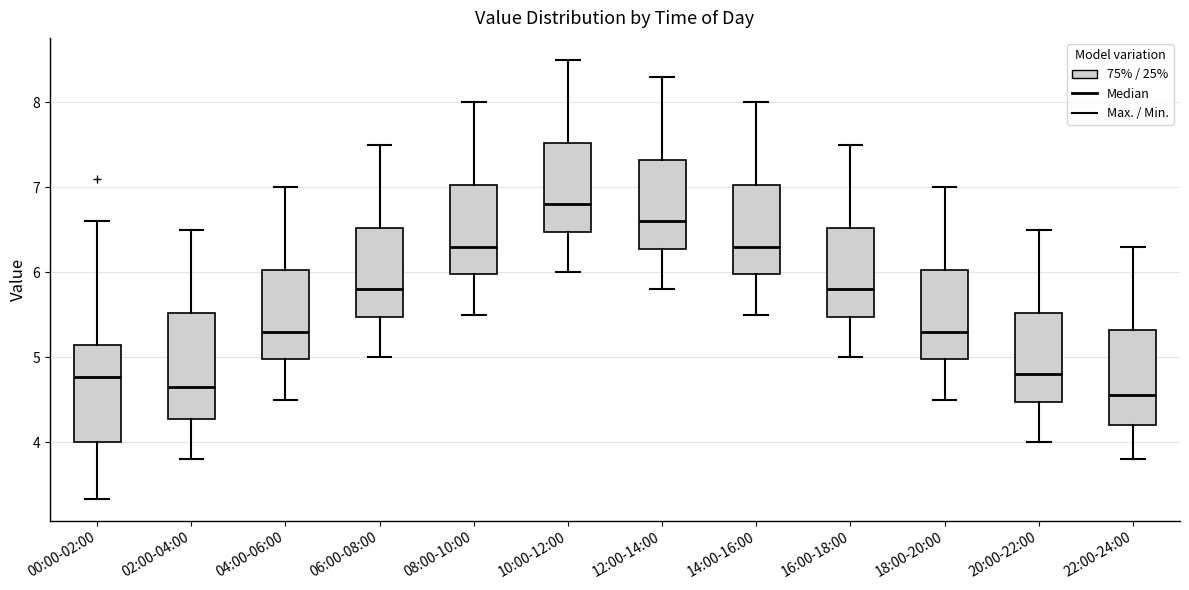

Comparing the boxes themselves (not the whiskers), which one is the tallest?

02:00-04:00